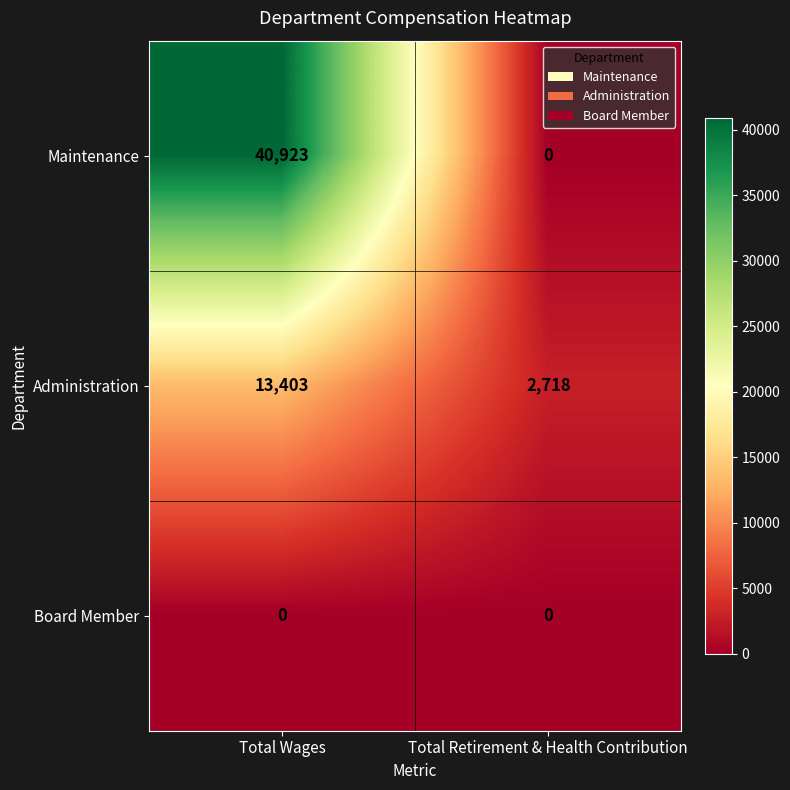

At which category is the sum across all series the highest?

Total Wages